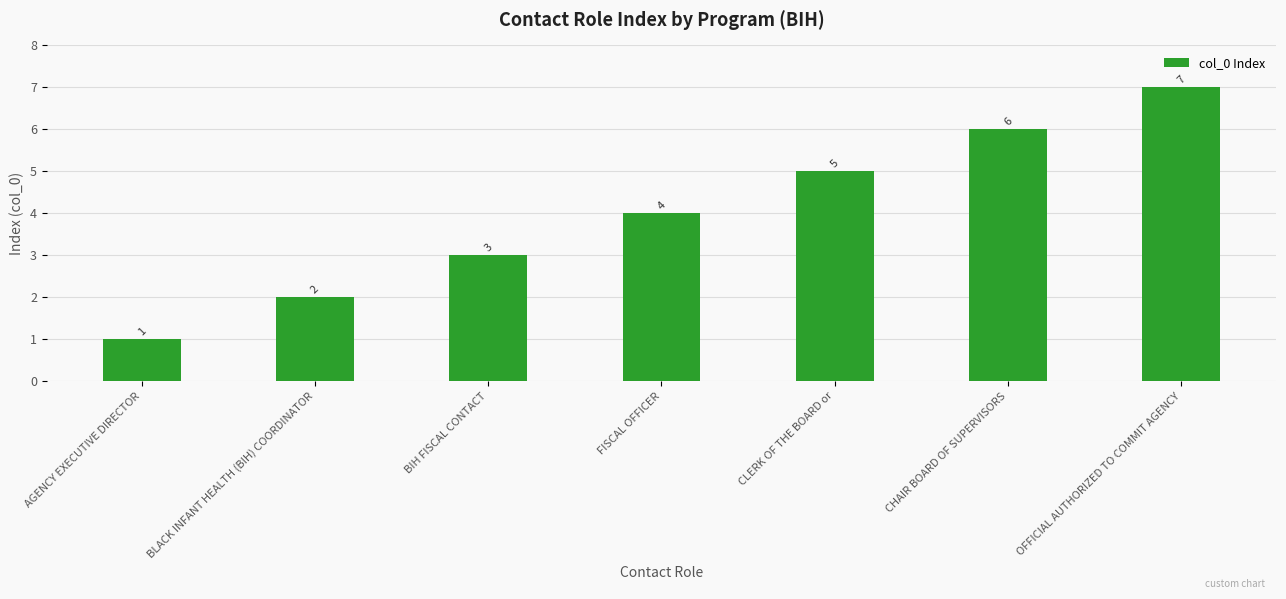

What is the label of the 3rd bar from the right?

CLERK OF THE BOARD or